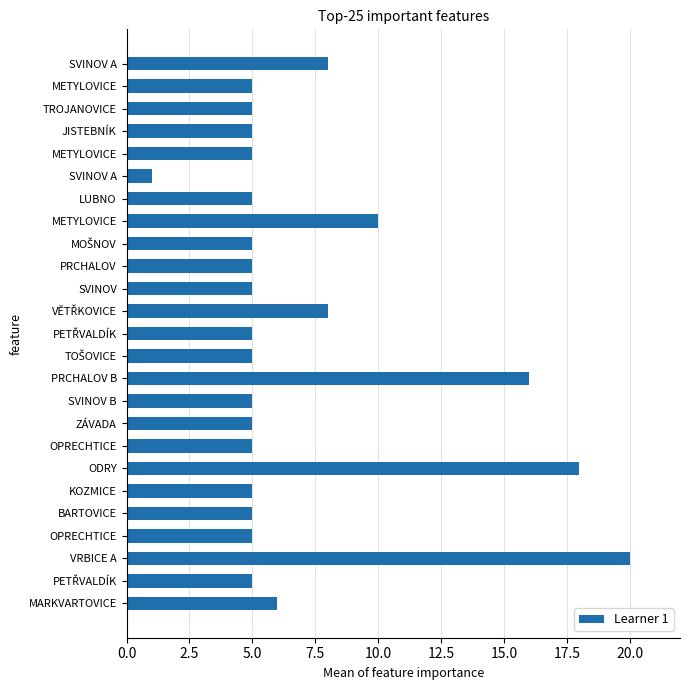

Count the number of categories in the chart.

25